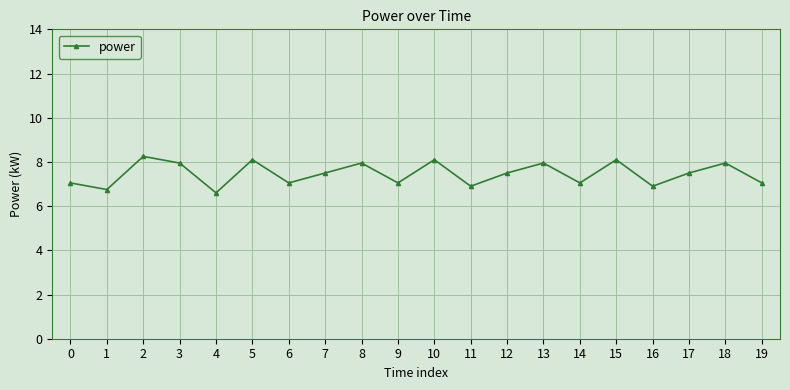

Is it true that the value at 2 is 12.5?

False